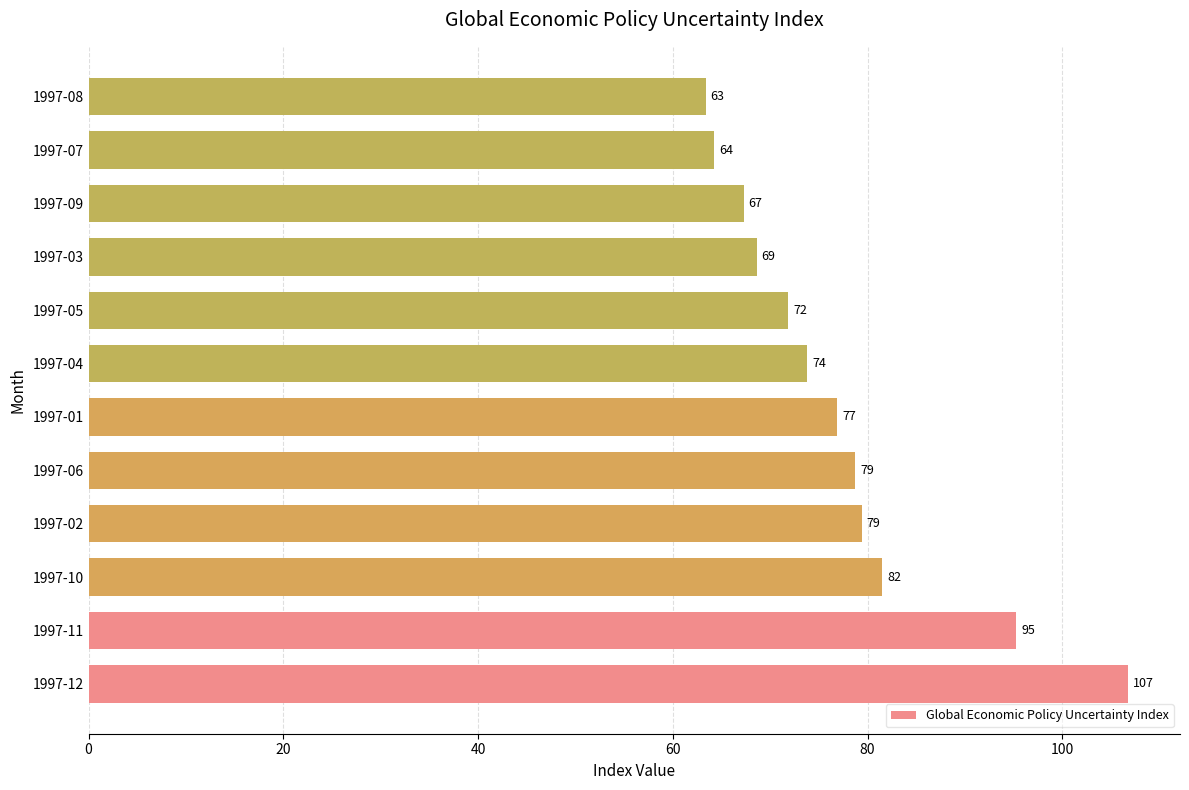

Is it true that the value at 1997-04 is 27.0?

False